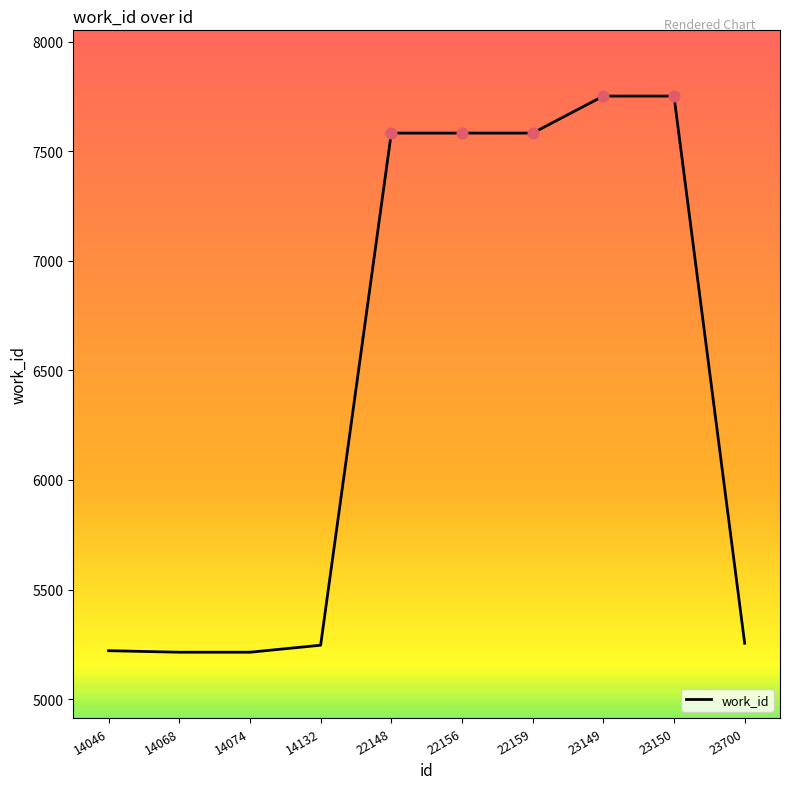

Approximately how many times larger is the value at 22156 compared to 14068?

1.5